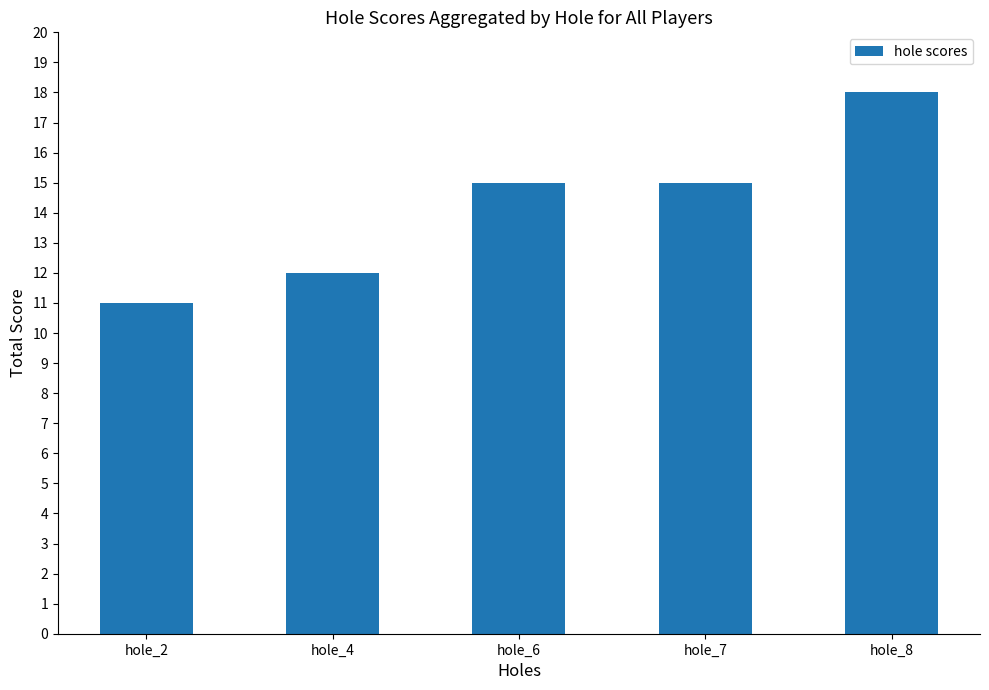

At which category does the chart reach its minimum across all series?

hole_2